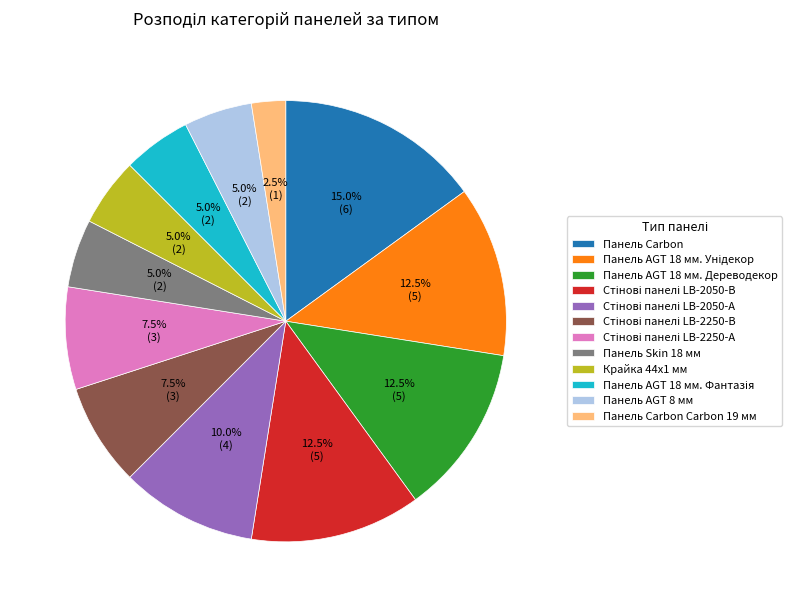

How much of the chart is everything except Крайка 44x1 мм?

95.0%